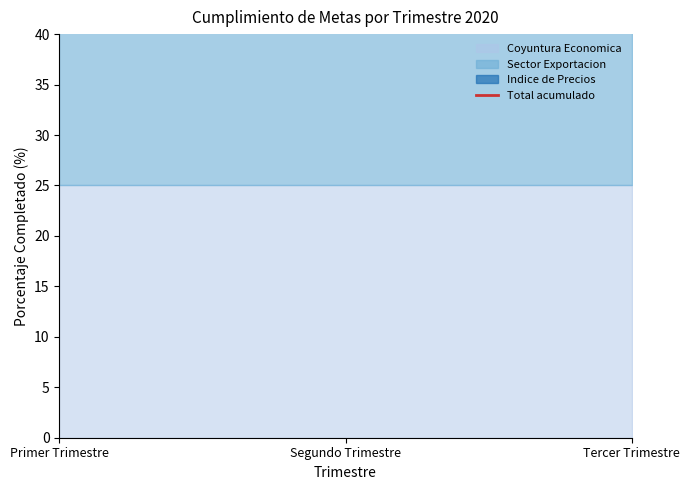

True or false: Indice de Precios has a value of 4 at Tercer Trimestre.

False